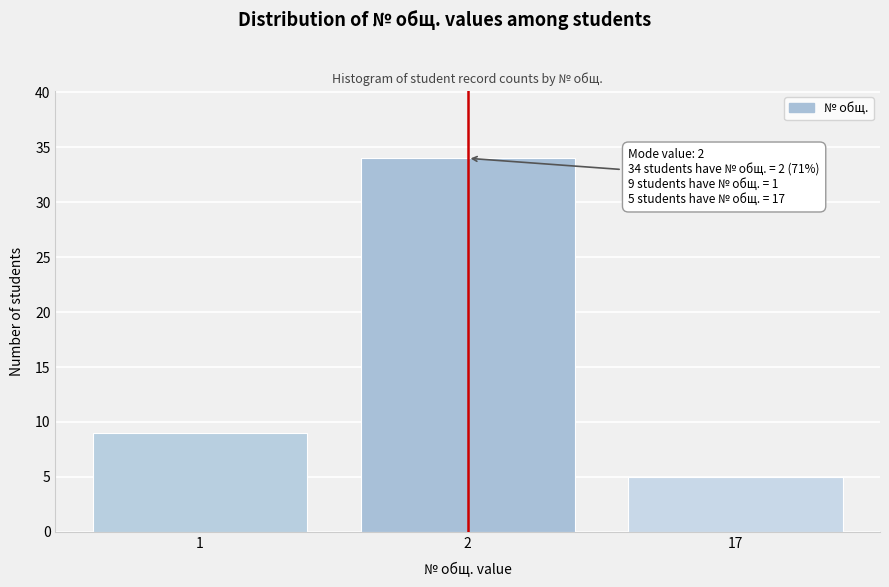

Reading right to left, extract all data points from this chart.

5	34	9